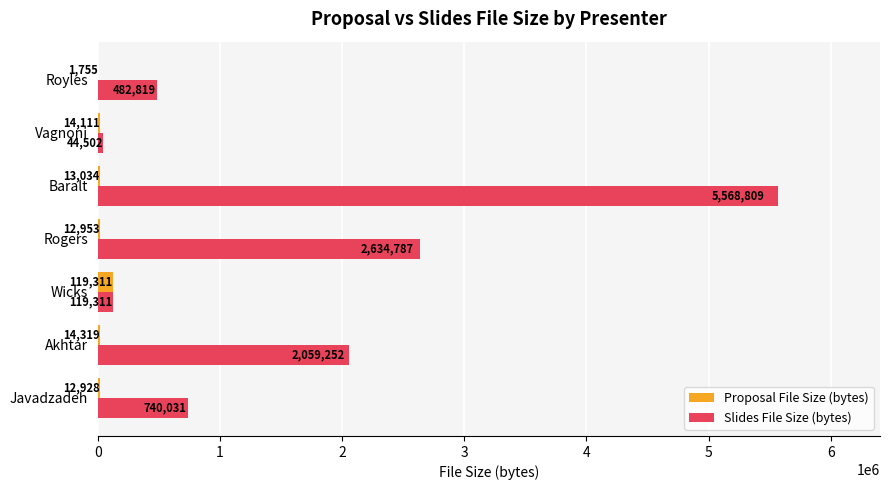

What is the maximum value shown in the chart?

5568809